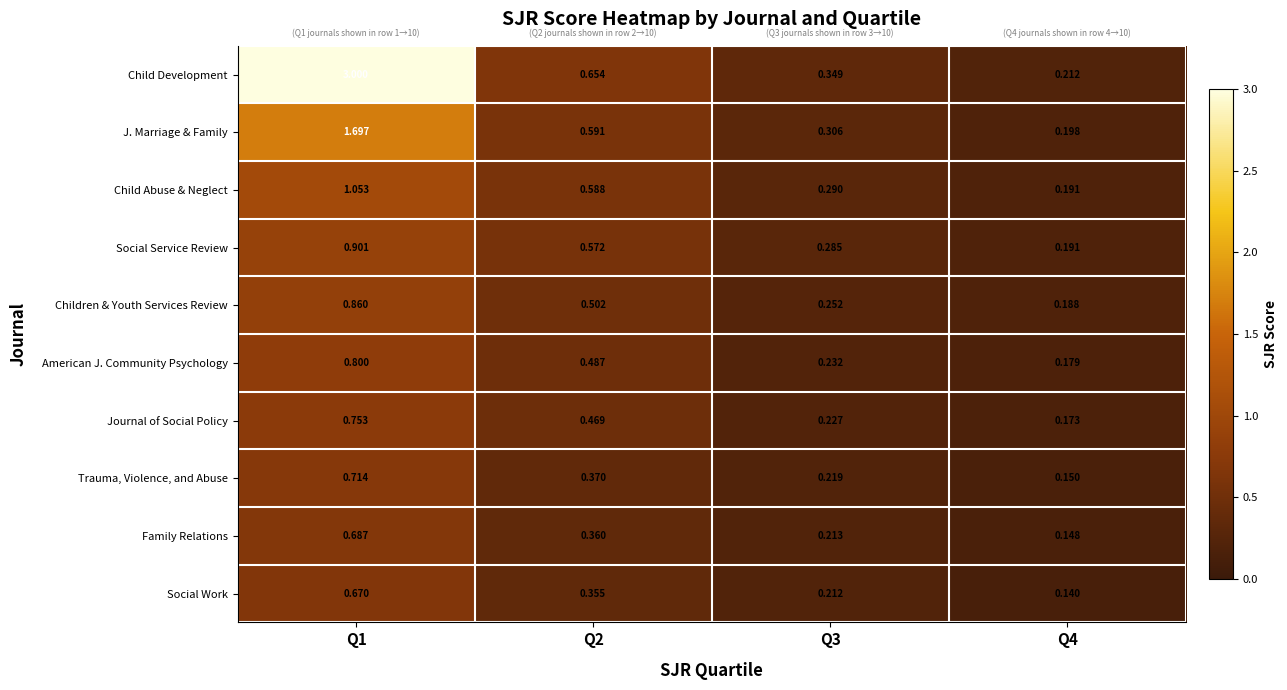

At which category does the chart reach its minimum across all series?

Q4